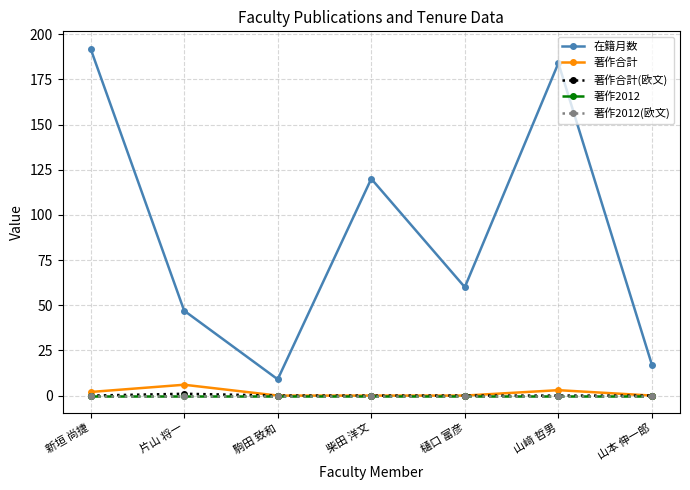

Does the chart have visible grid lines?

Yes